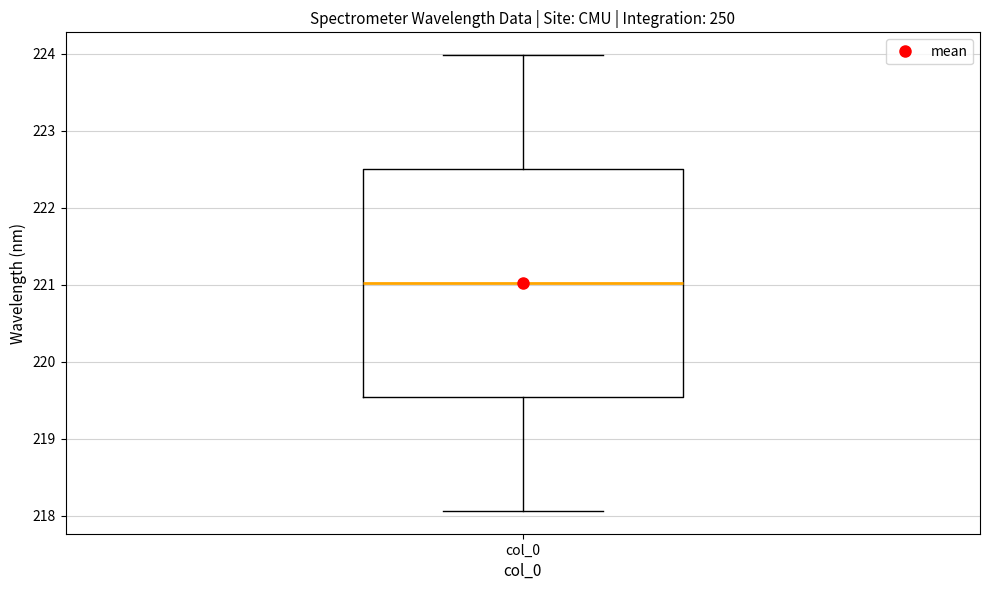

Transcribe this box plot: give where the median line is, the range the box spans, and where the two whiskers end, as read against the y-axis. The values are not printed on the chart, so give them approximately, as read against the axis.

median 221.0, box 219.5 to 222.5, whiskers 218.1 to 224.0